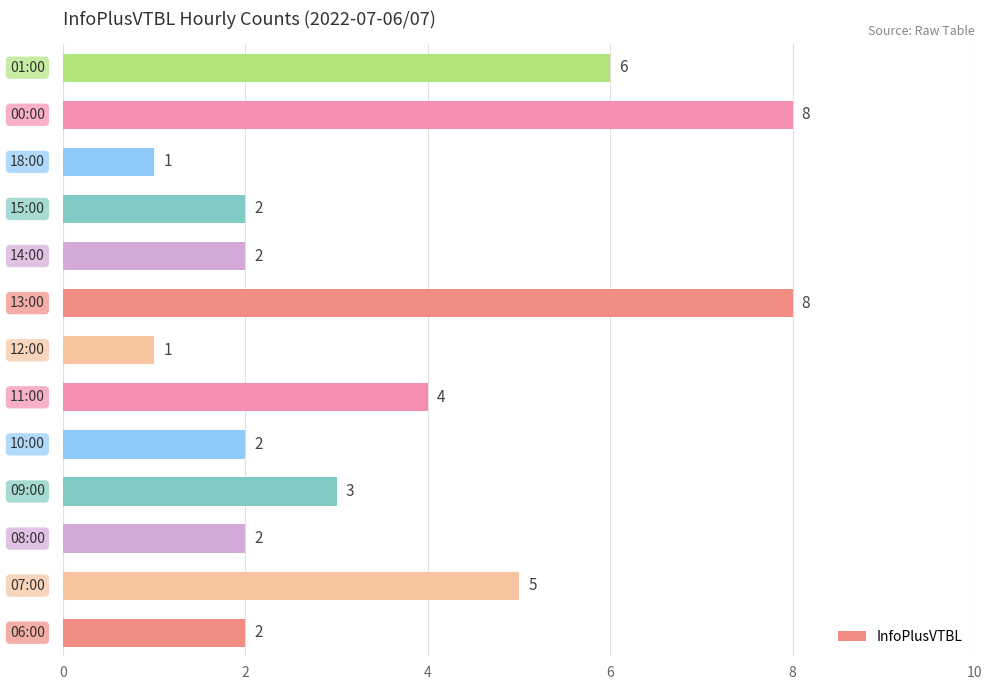

What is the minimum value shown in the chart?

1